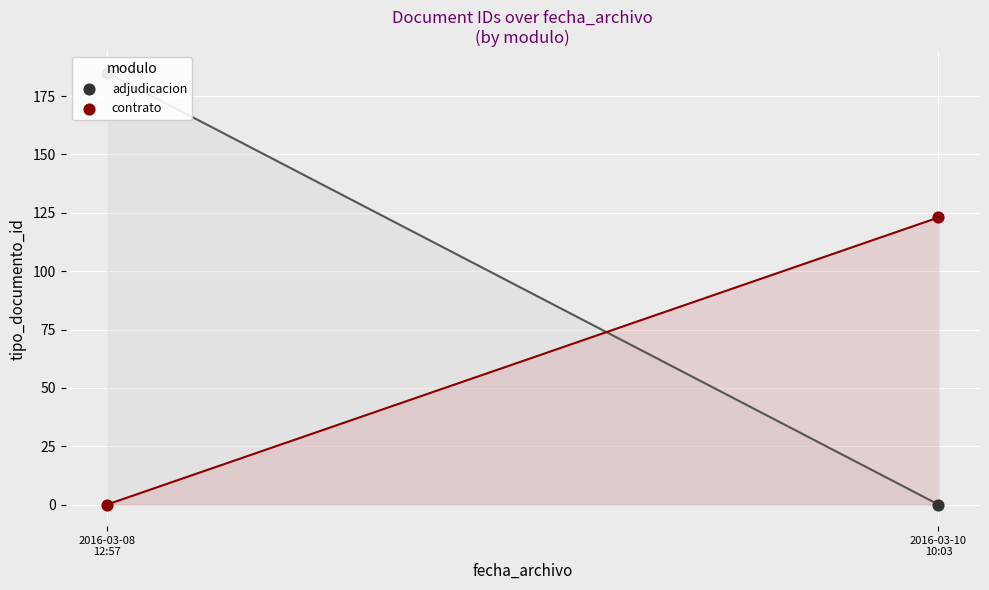

At which category is the sum across all series the highest?

2016-03-08
12:57